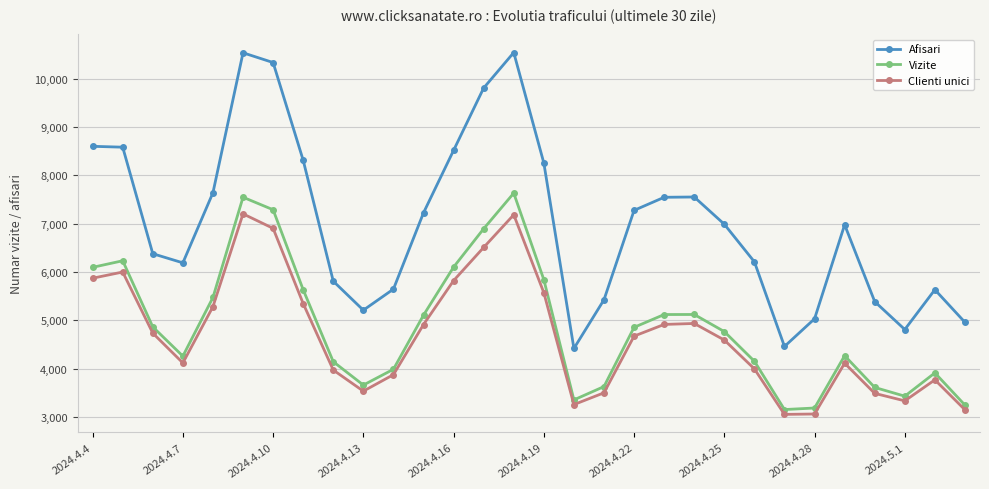

Which series has the largest total across all categories?

Afisari